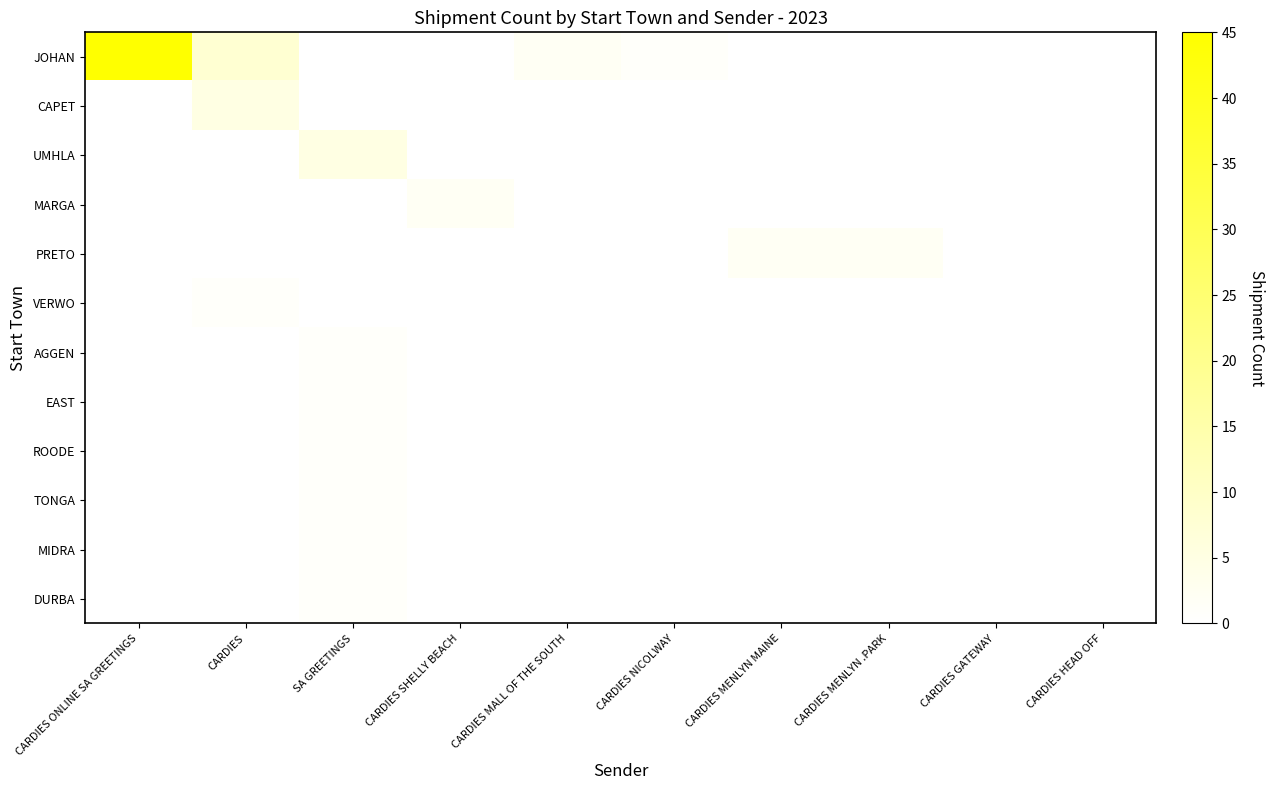

Which series changed the most between CARDIES and CARDIES NICOLWAY?

JOHAN